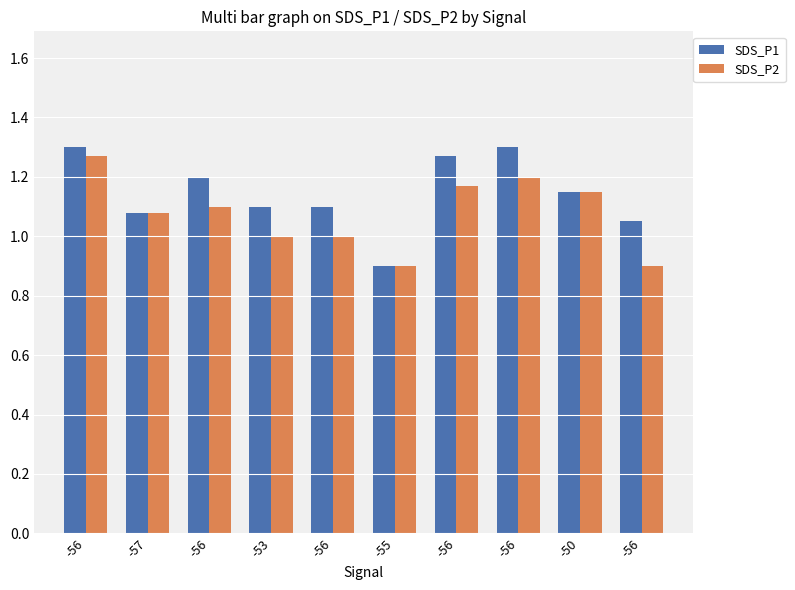

What is the value of the SDS_P2 bar at the 6th from the left?

0.9